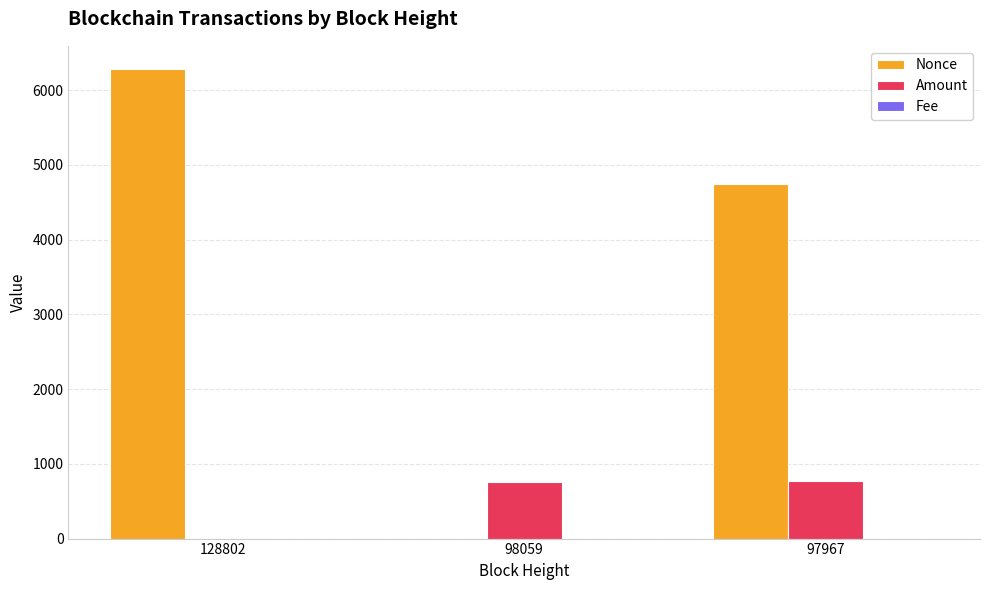

Are the bars horizontal?

No